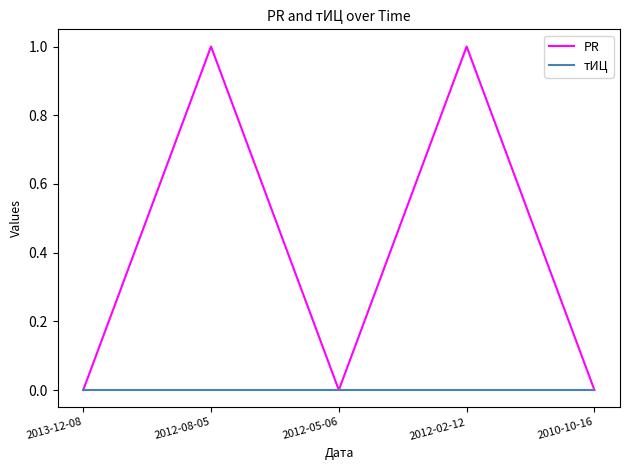

Which series has the largest range (max minus min)?

PR